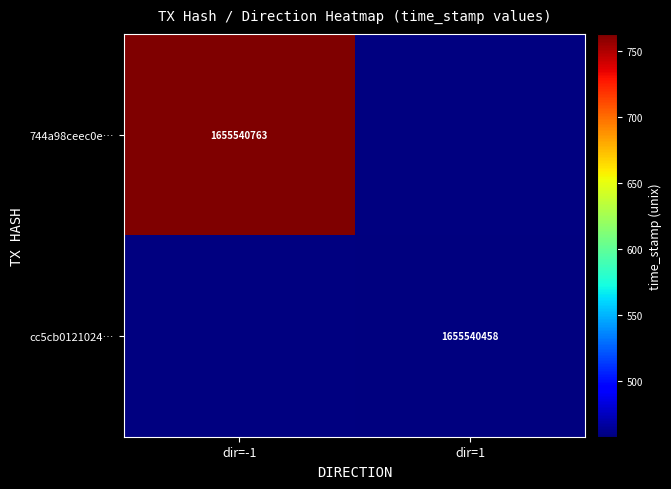

Reading left to right, list all the values displayed in this chart.

744a98ceec0e324900e78d4ea703711af4cf161: -1	1655540763
cc5cb012102455782db8fb9a639c6629782b6f6: 1	1655540458